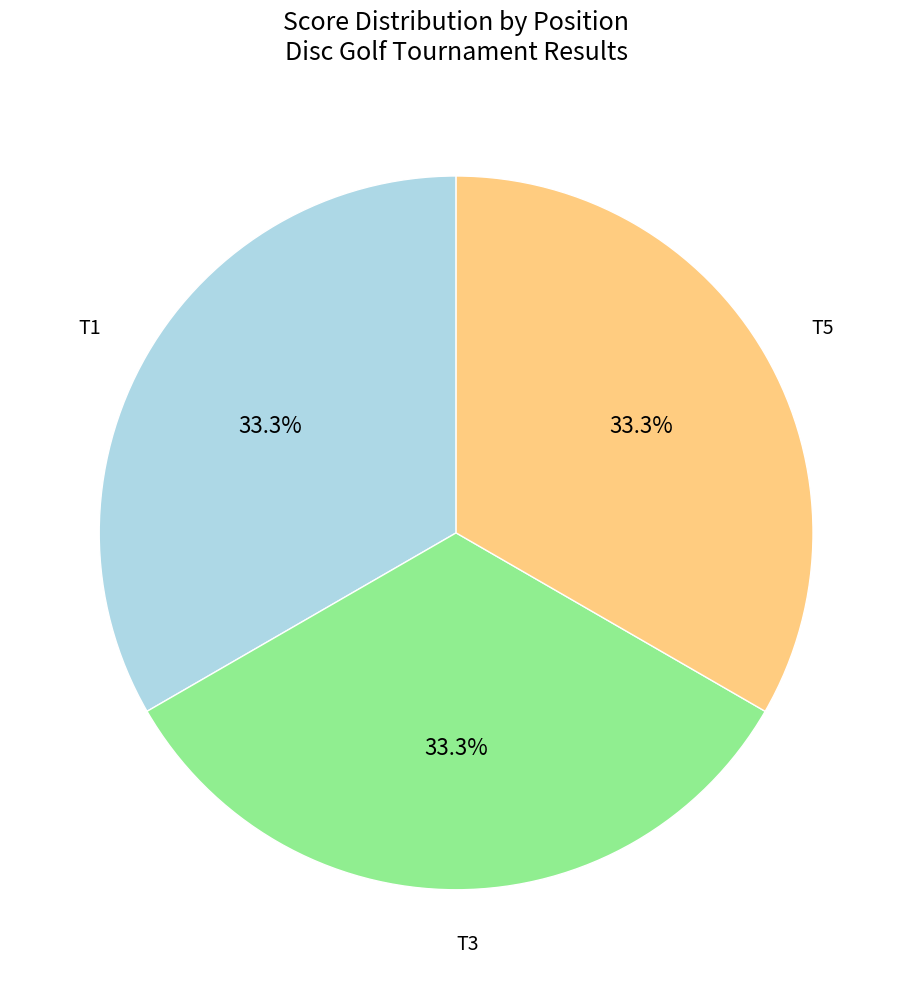

Do T5 and T3 together represent more than half of the pie?

Yes